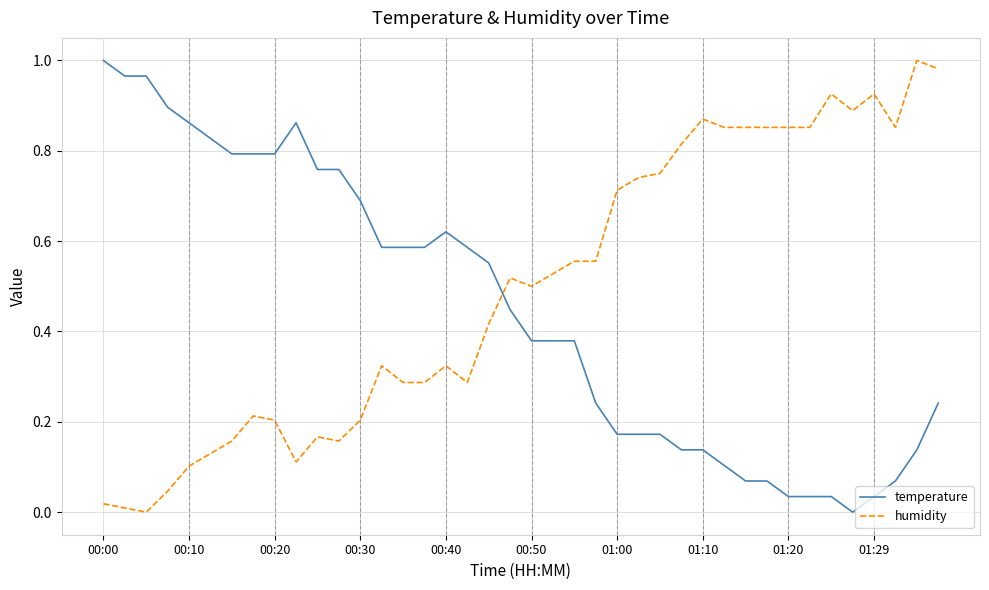

Rank the series by their average value, from highest to lowest.

humidity, temperature